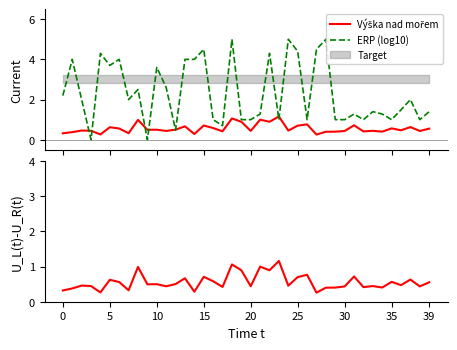

True or false: Výška nad mořem and Výška nad mořem (km) intersect in this chart.

False